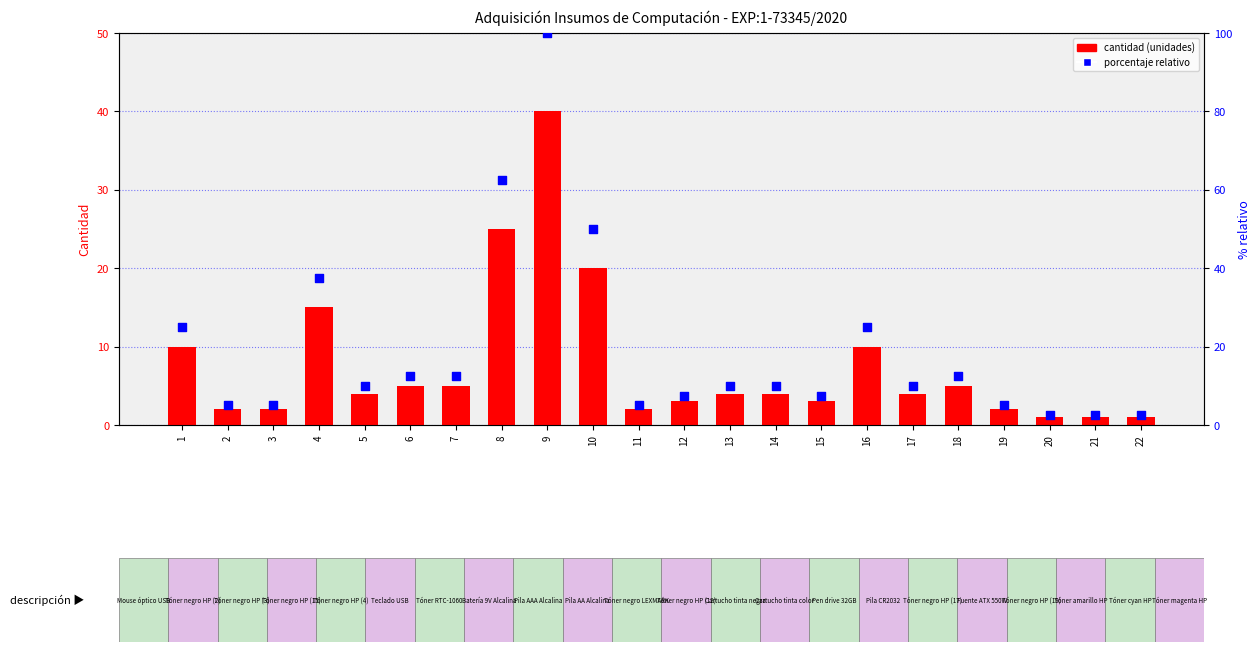

Is the value of porcentaje relativo at 9 greater than the value of cantidad (units) at 9?

Yes